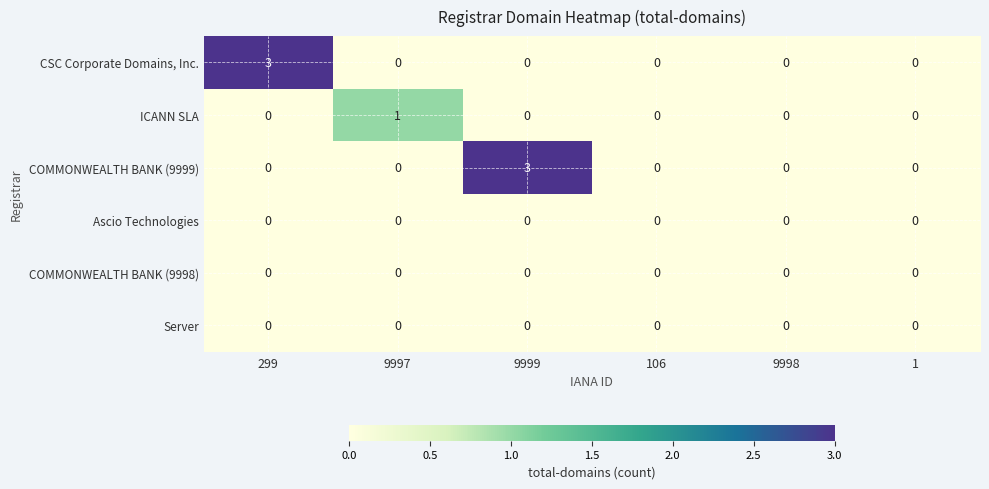

Between 9997 and 9998, which series saw the biggest shift?

ICANN SLA